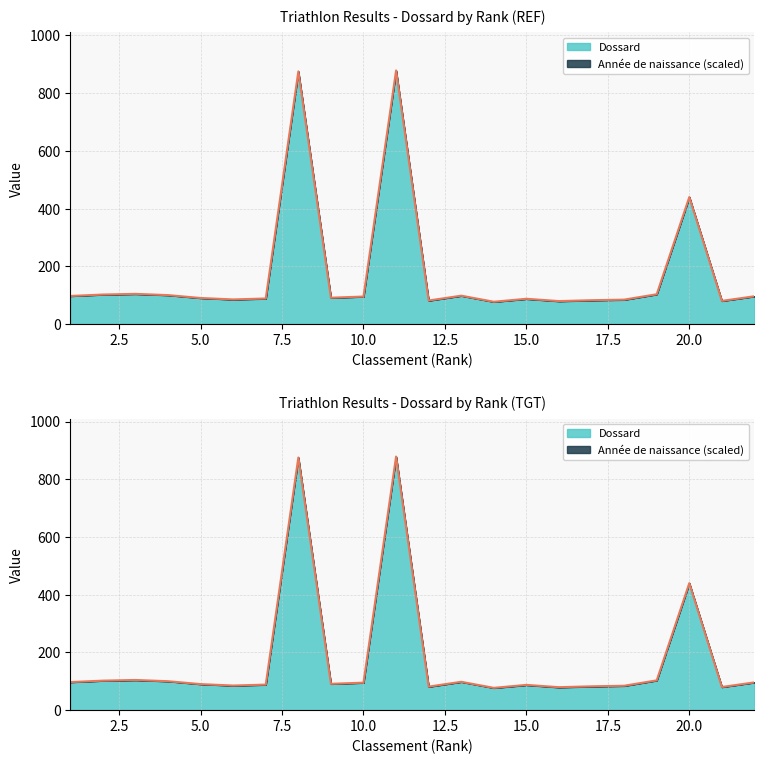

Reading right to left, what are all the values shown in this chart?

96.3	80.3	440.0	103.3	84.6	82.6	79.6	87.6	77.3	98.3	81.6	878.6	95.3	91.3	875.3	88.6	85.3	90.3	100.3	104.6	102.3	97.3